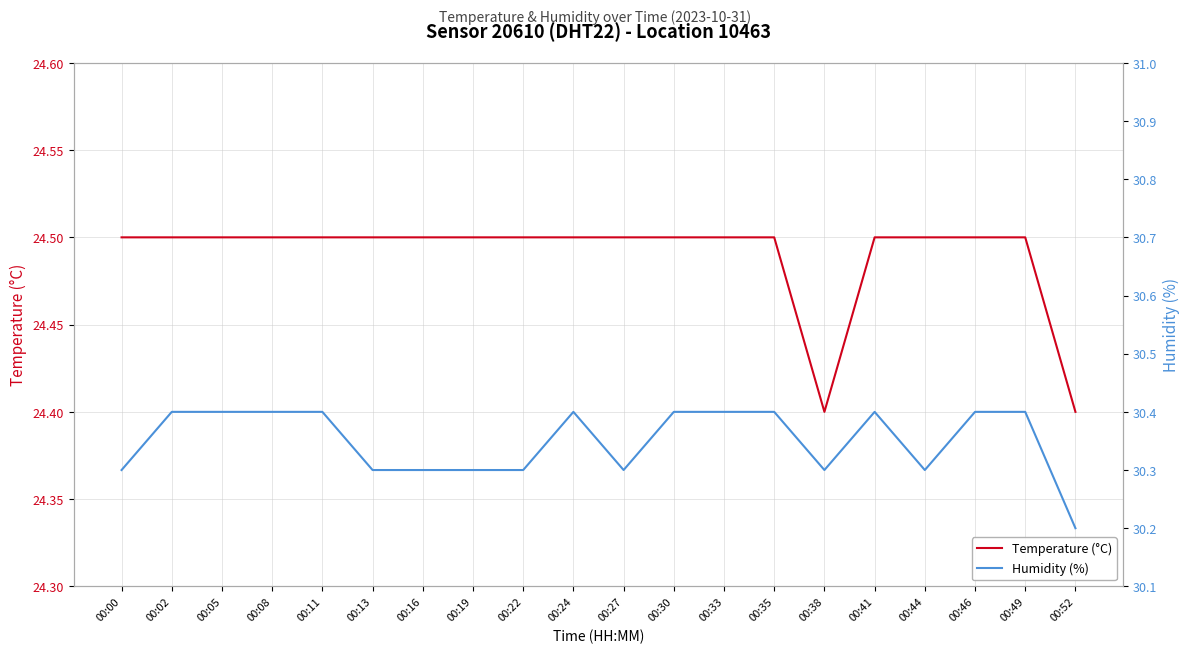

Reading left to right, extract all data points from this chart.

Temperature (°C): 24.5	24.5	24.5	24.5	24.5	24.5	24.5	24.5	24.5	24.5	24.5	24.5	24.5	24.5	24.4	24.5	24.5	24.5	24.5	24.4
Humidity (%): 30.3	30.4	30.4	30.4	30.4	30.3	30.3	30.3	30.3	30.4	30.3	30.4	30.4	30.4	30.3	30.4	30.3	30.4	30.4	30.2